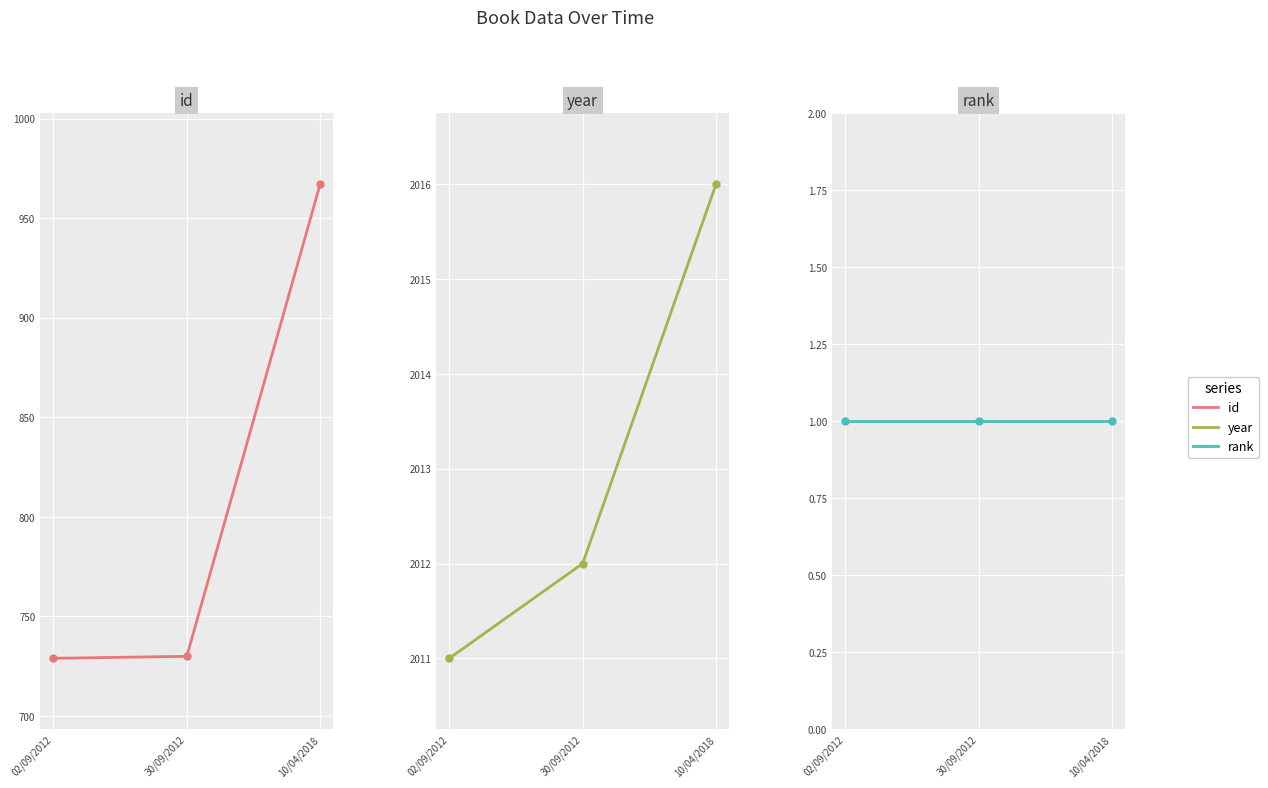

Rank the series at 02/09/2012 from lowest to highest value.

rank, id, year